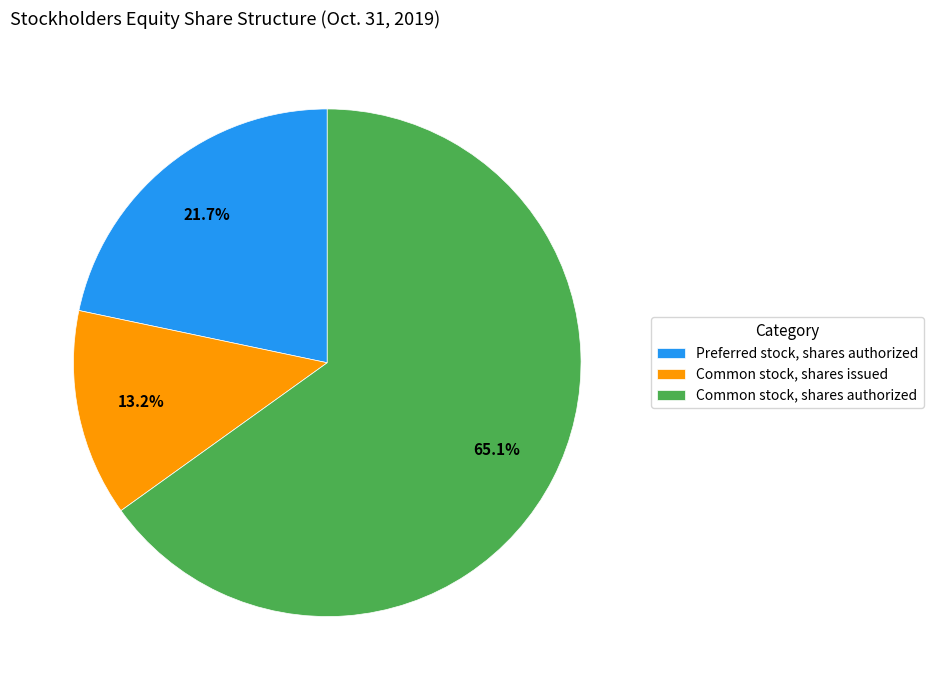

Count the number of slices in the pie.

3